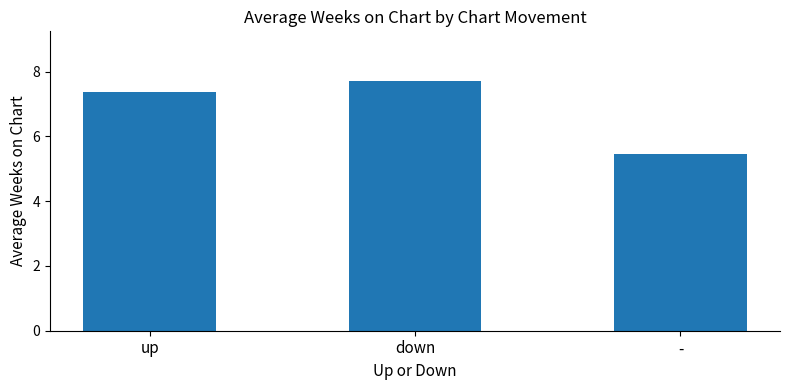

What is the sum of all values?

20.5